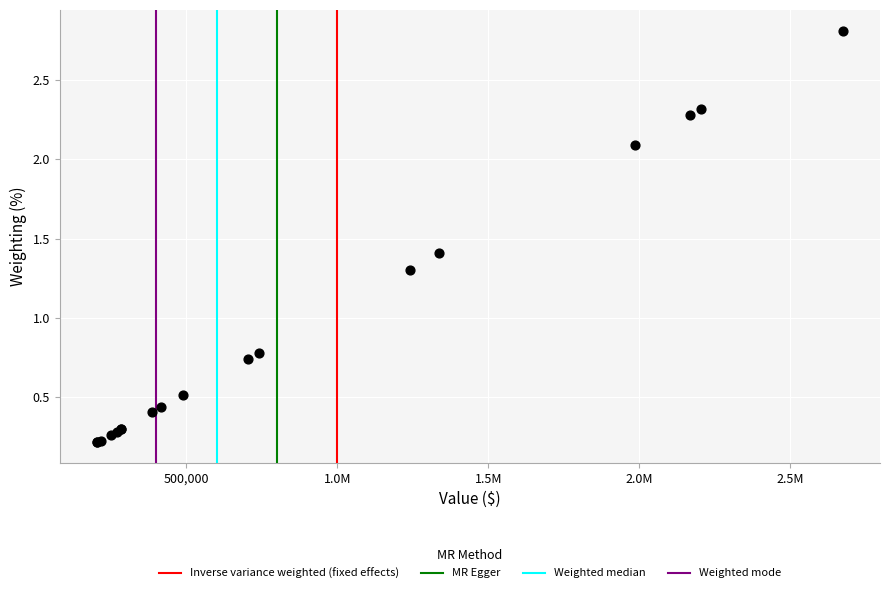

What Y value in the scatter plot is closest to 1?

0.8